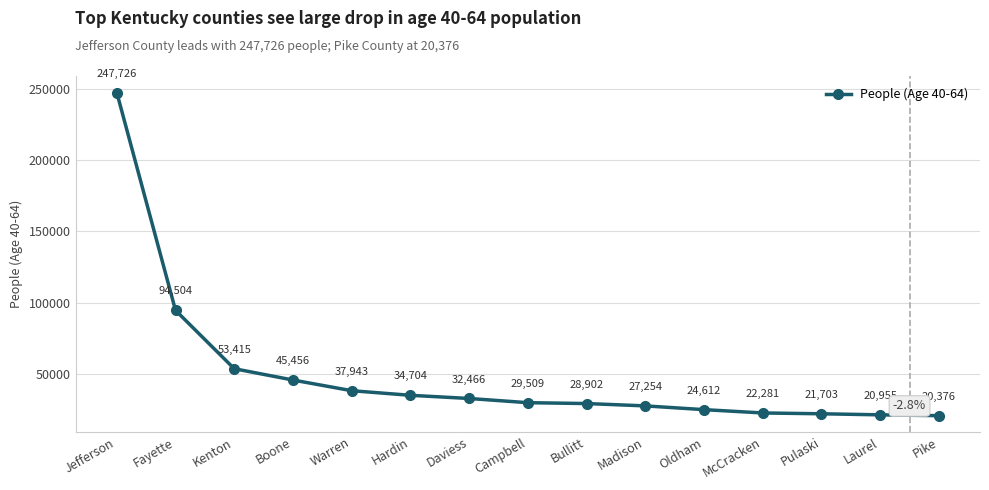

What is the minimum value shown in the chart?

20376